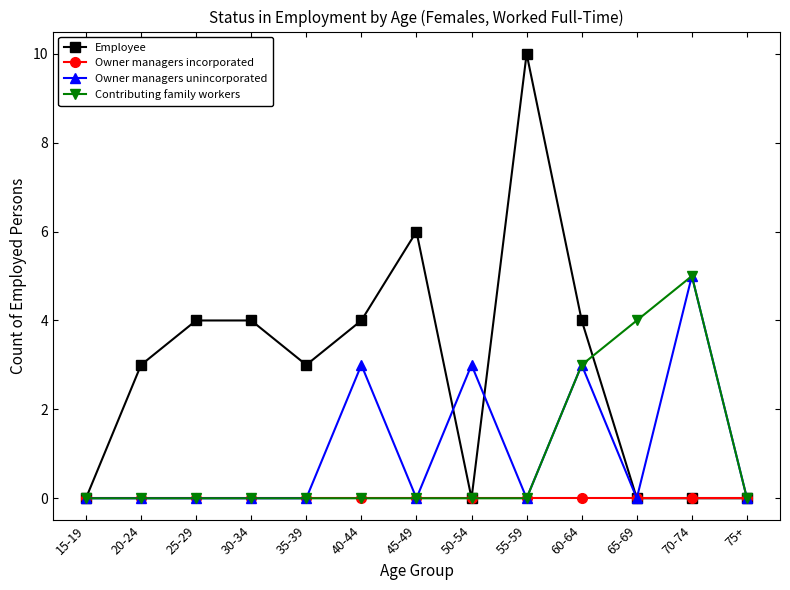

Reading right to left, list all the values displayed in this chart.

Employee: 0	0	0	4	10	0	6	4	3	4	4	3	0
Owner managers incorporated: 0	0	0	0	0	0	0	0	0	0	0	0	0
Owner managers unincorporated: 0	5	0	3	0	3	0	3	0	0	0	0	0
Contributing family workers: 0	5	4	3	0	0	0	0	0	0	0	0	0